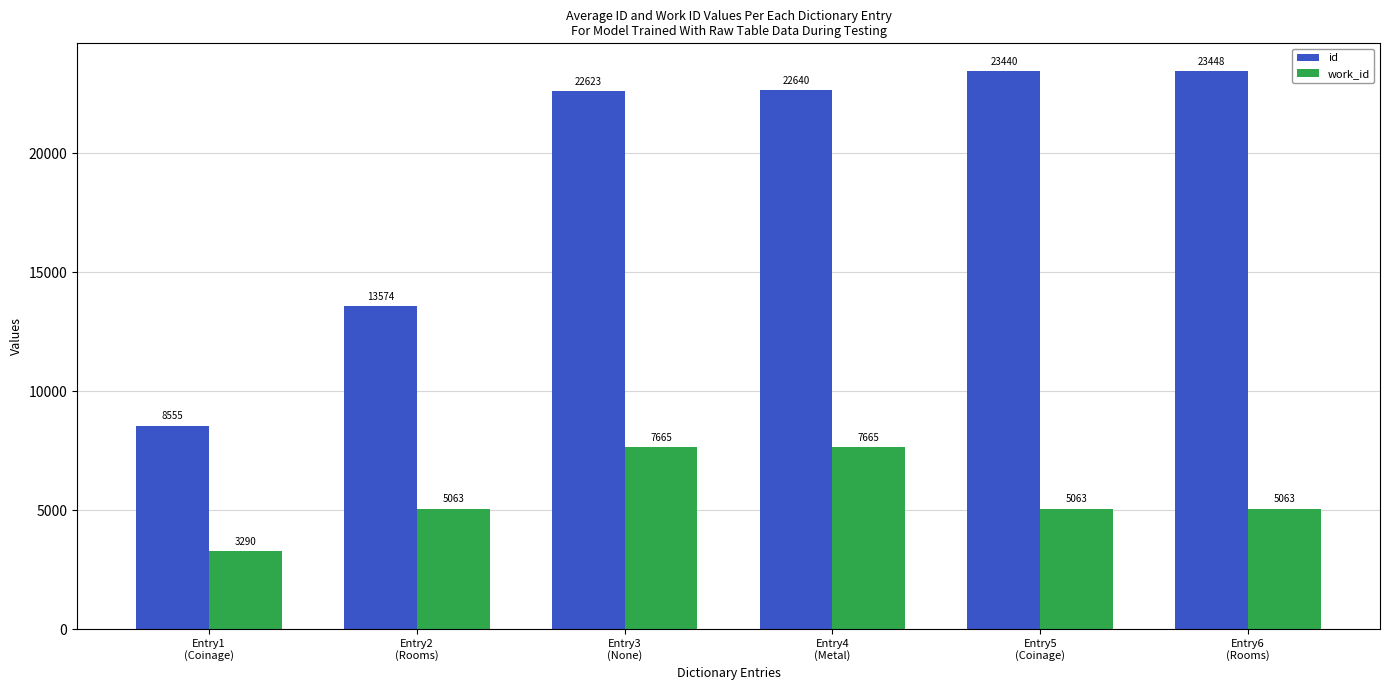

What position from the left is Entry5
(Coinage)?

5